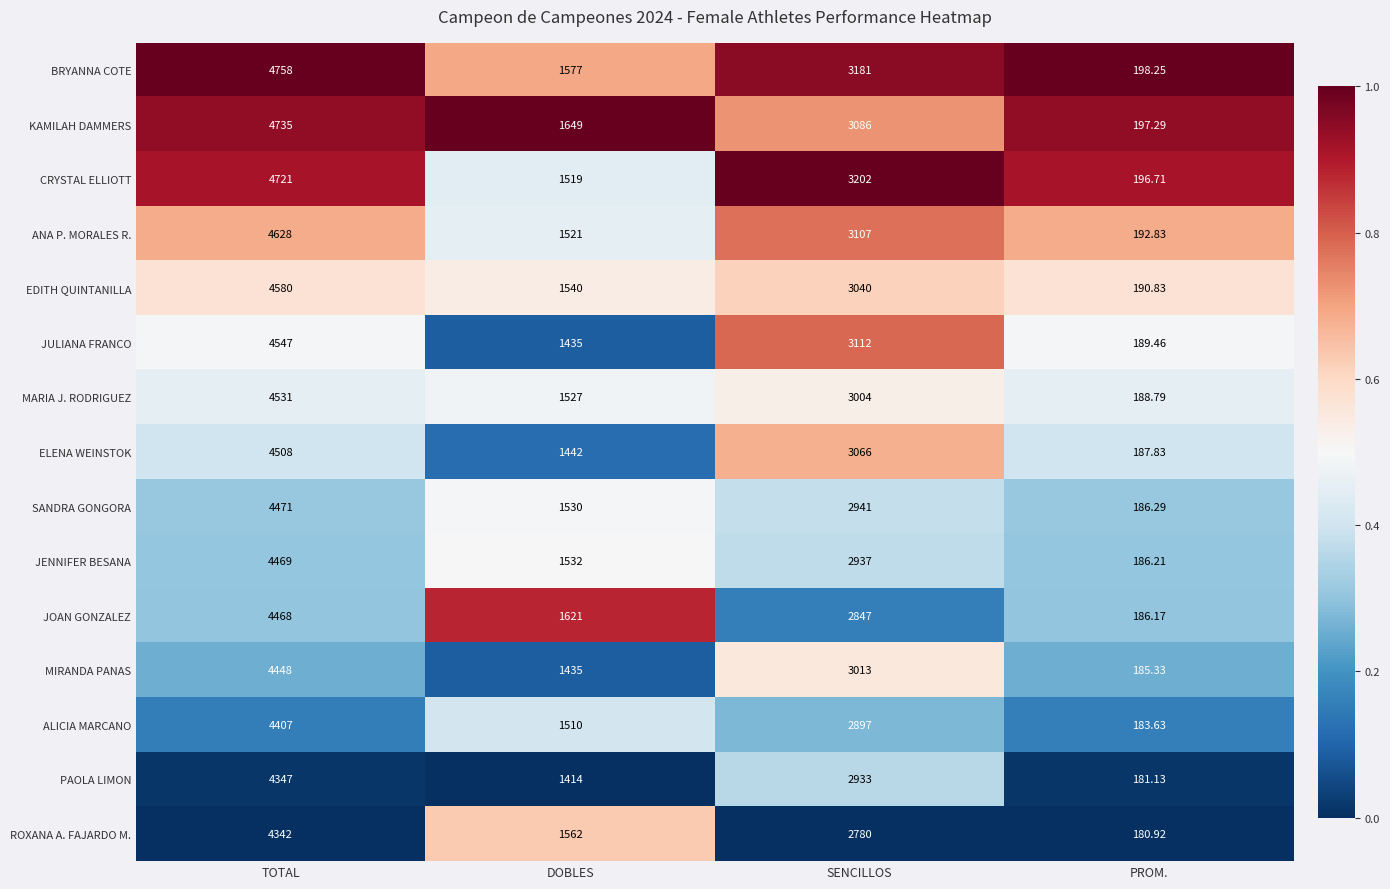

Where does the SANDRA GONGORA series first go above 2941?

TOTAL